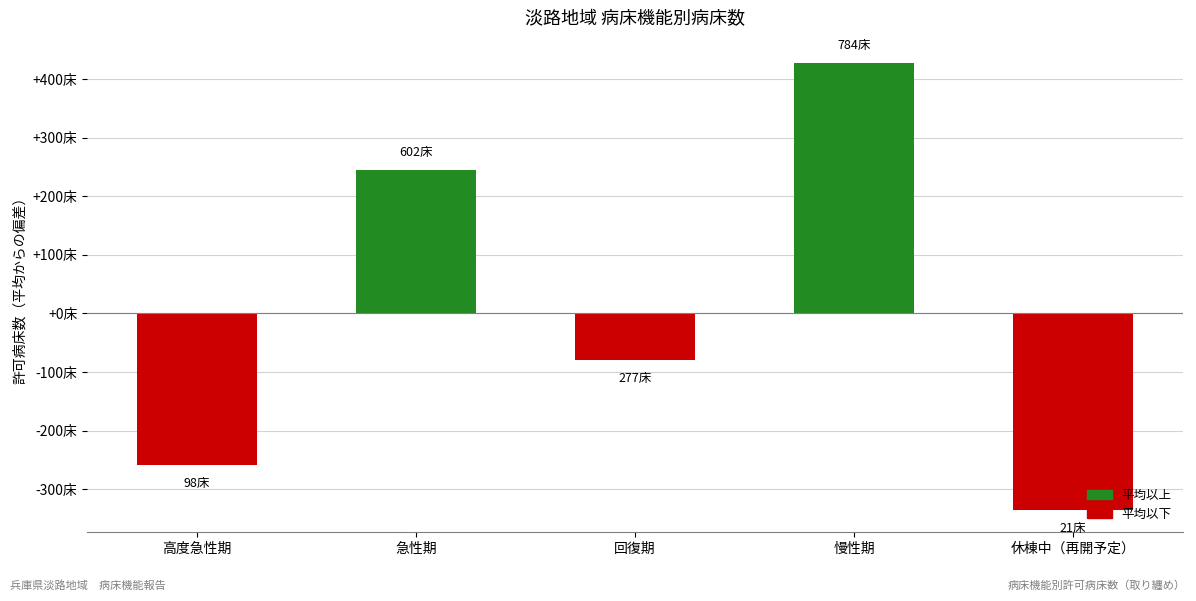

What is the smallest value displayed?

-335.4